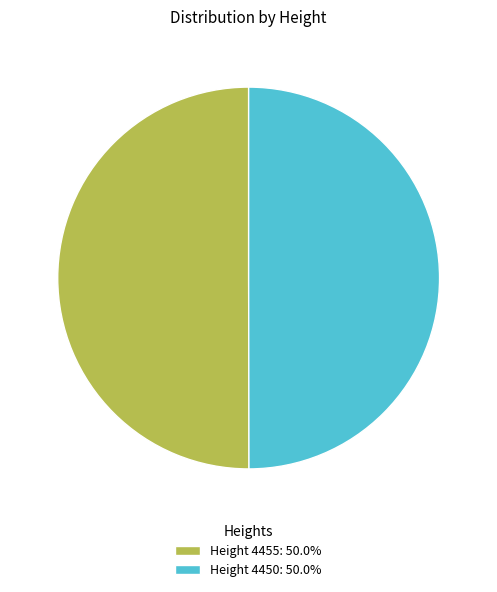

What is the ratio of the value at Height 4455: 50.0% to the value at Height 4450: 50.0%?

1.0